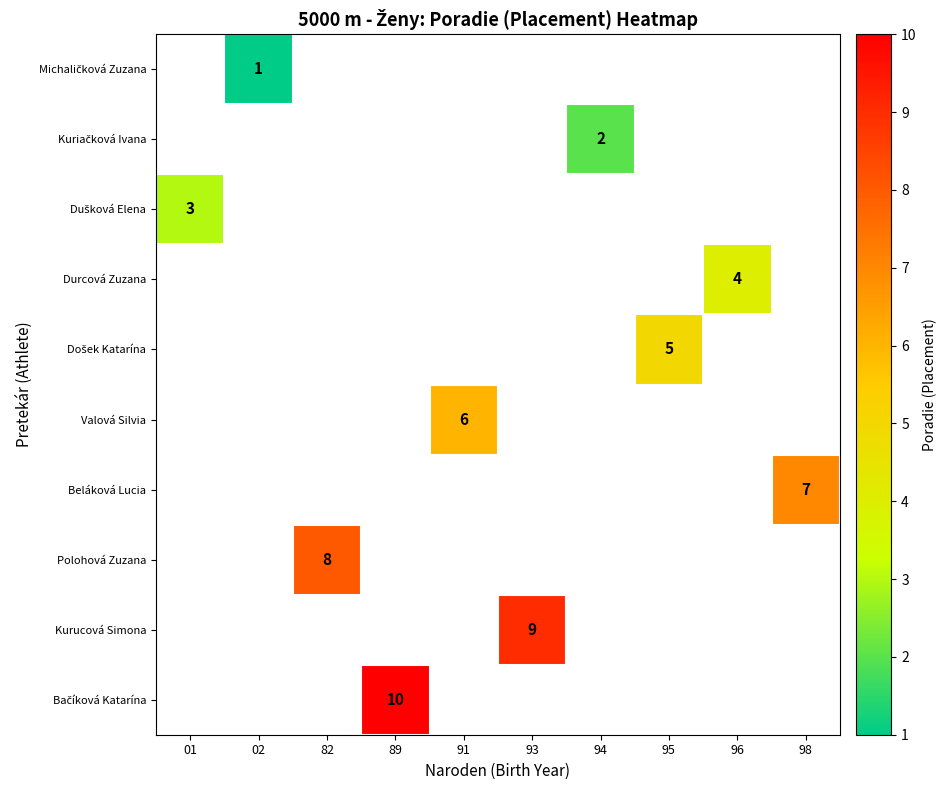

How many data points does each series have?

10